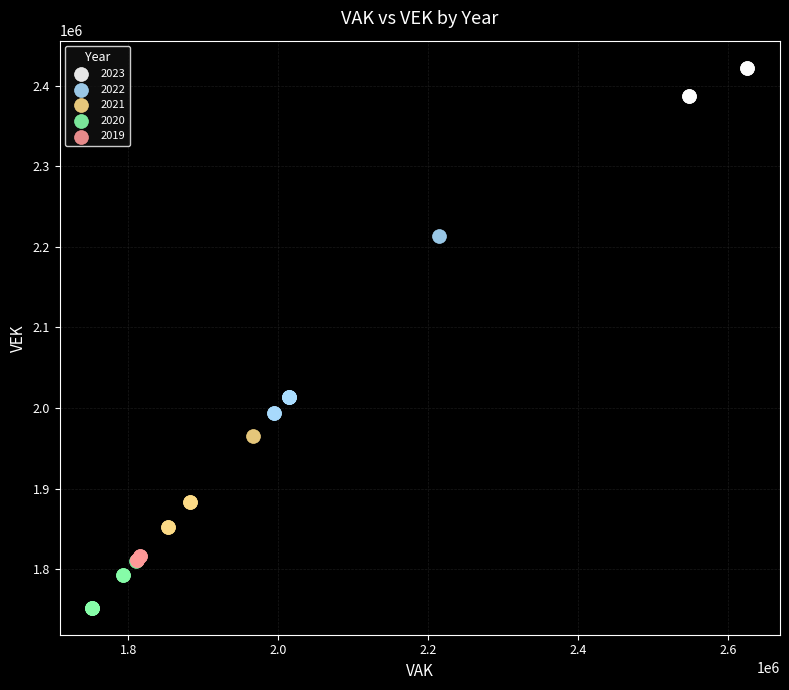

Which series contains the highest Y value?

2023